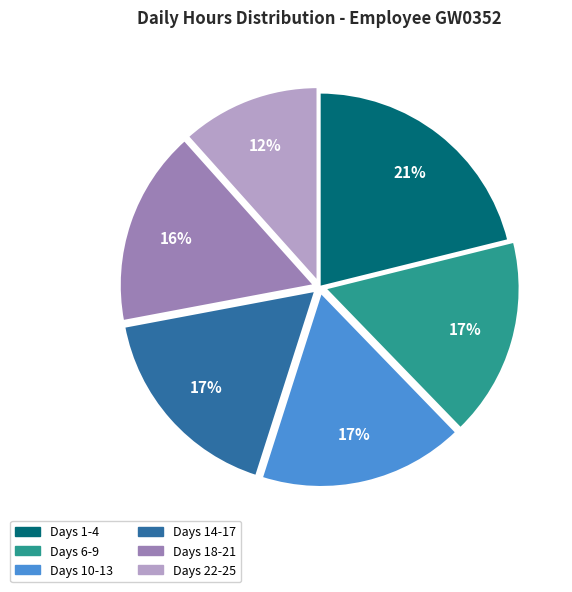

Does any single category account for the majority?

No